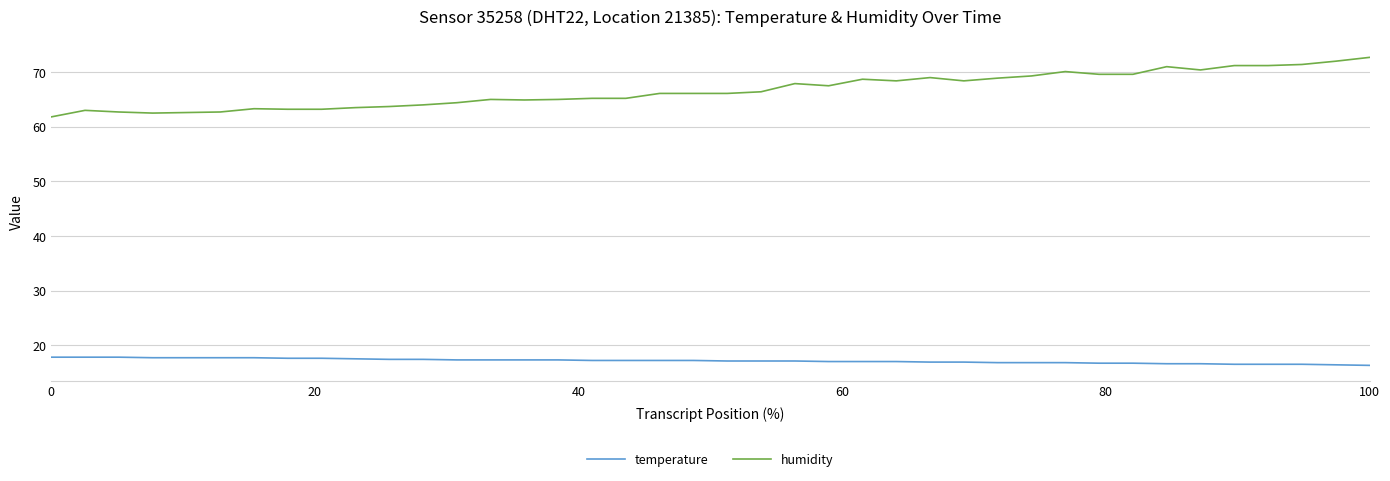

Is this an area chart (filled region under the line)?

No